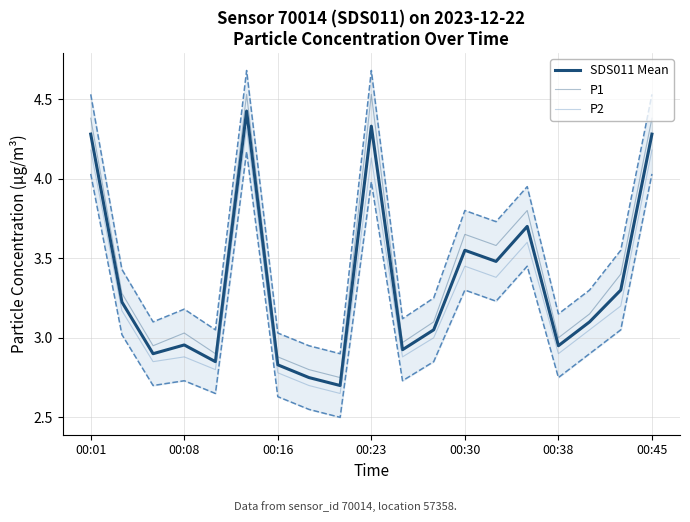

What are all the series names shown in the legend?

SDS011 Mean, P1, P2